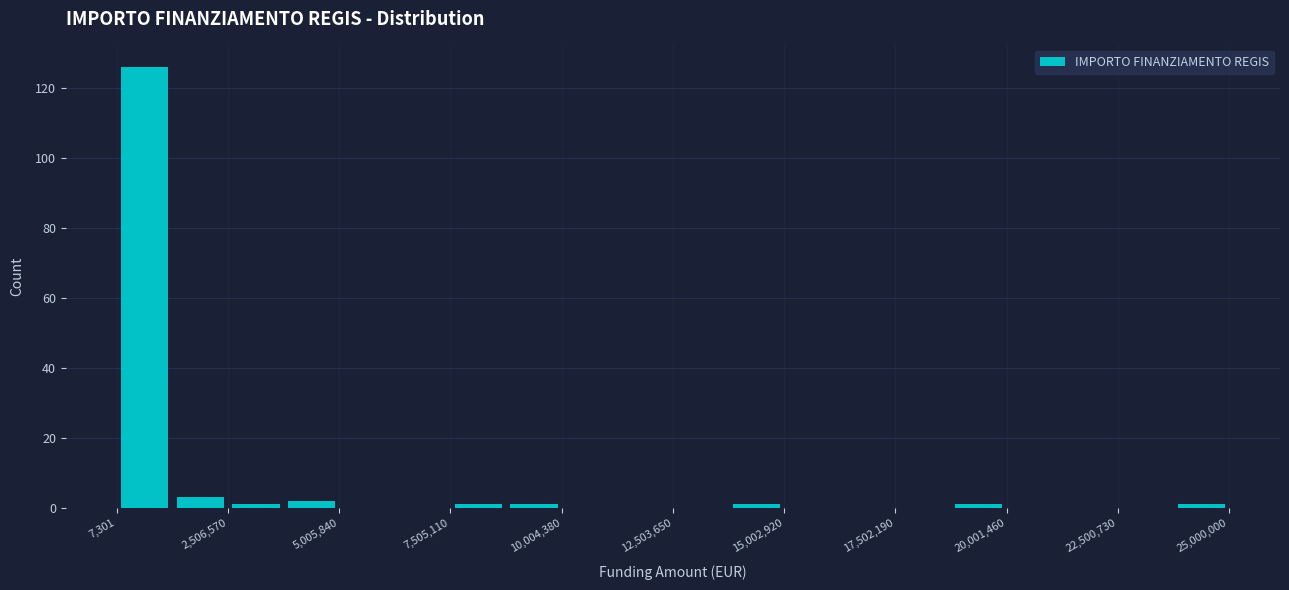

Around what value on the x-axis is the tallest bar? Give the approximate position of its centre, as read against the axis.

500000